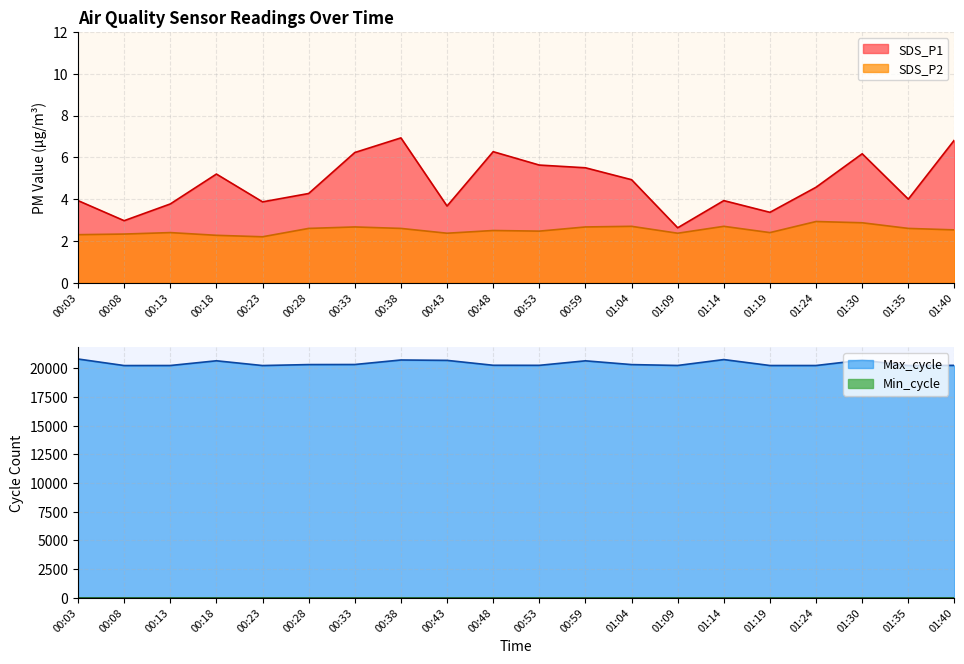

Between 00:53 and 00:48, which is larger?

00:48